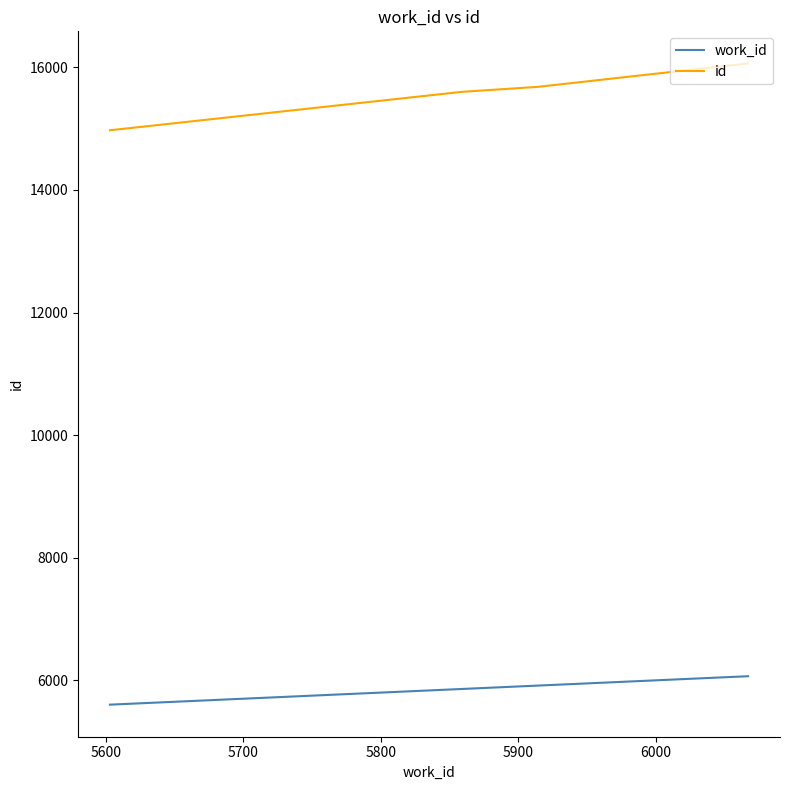

Rank the series by their average value, from highest to lowest.

id, work_id